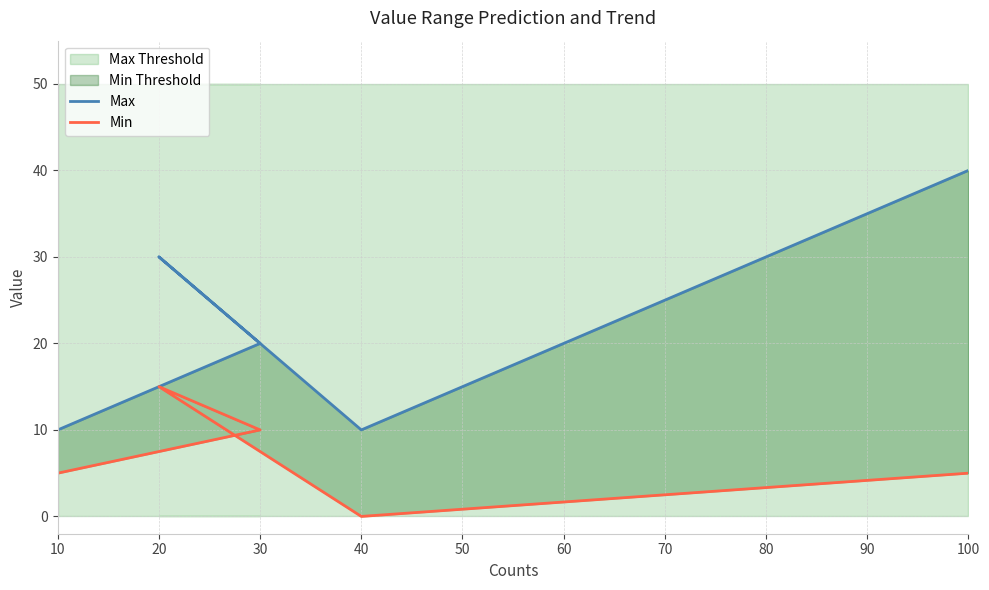

Does the chart have visible grid lines?

Yes